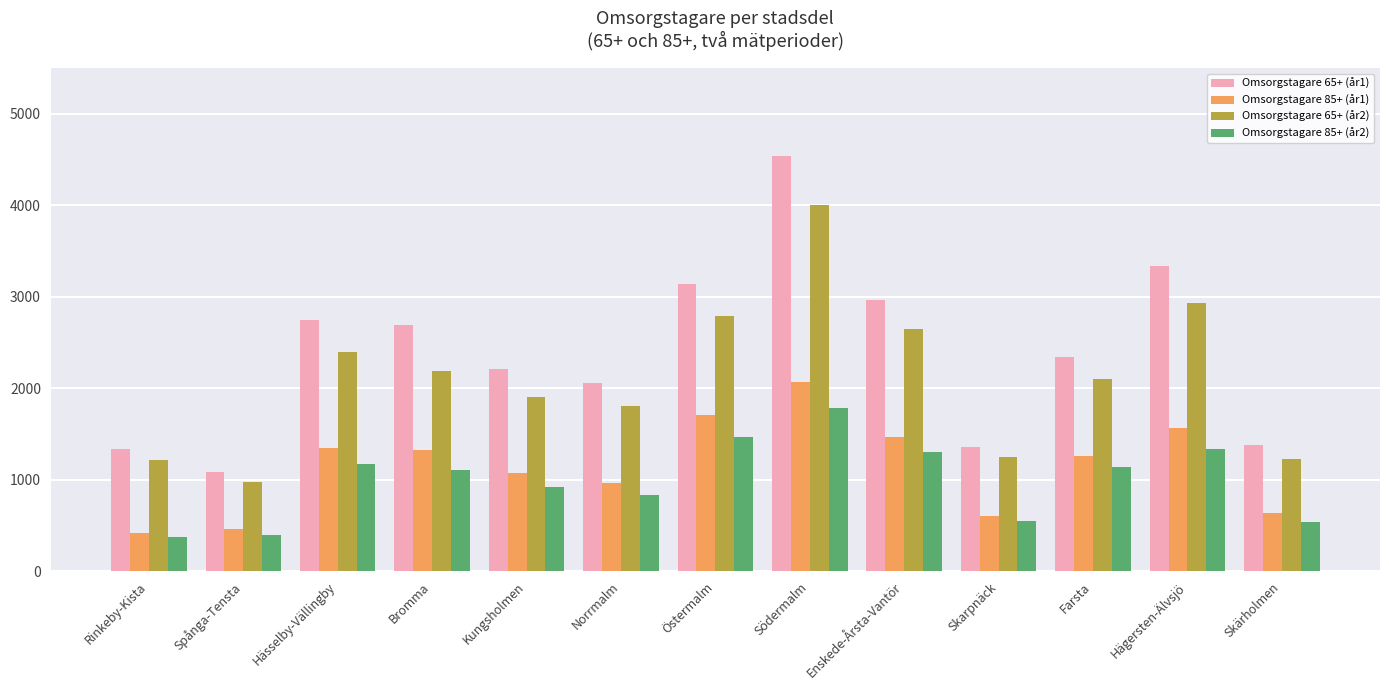

What is the average value of the Omsorgstagare 65+ (år1) series?

2399